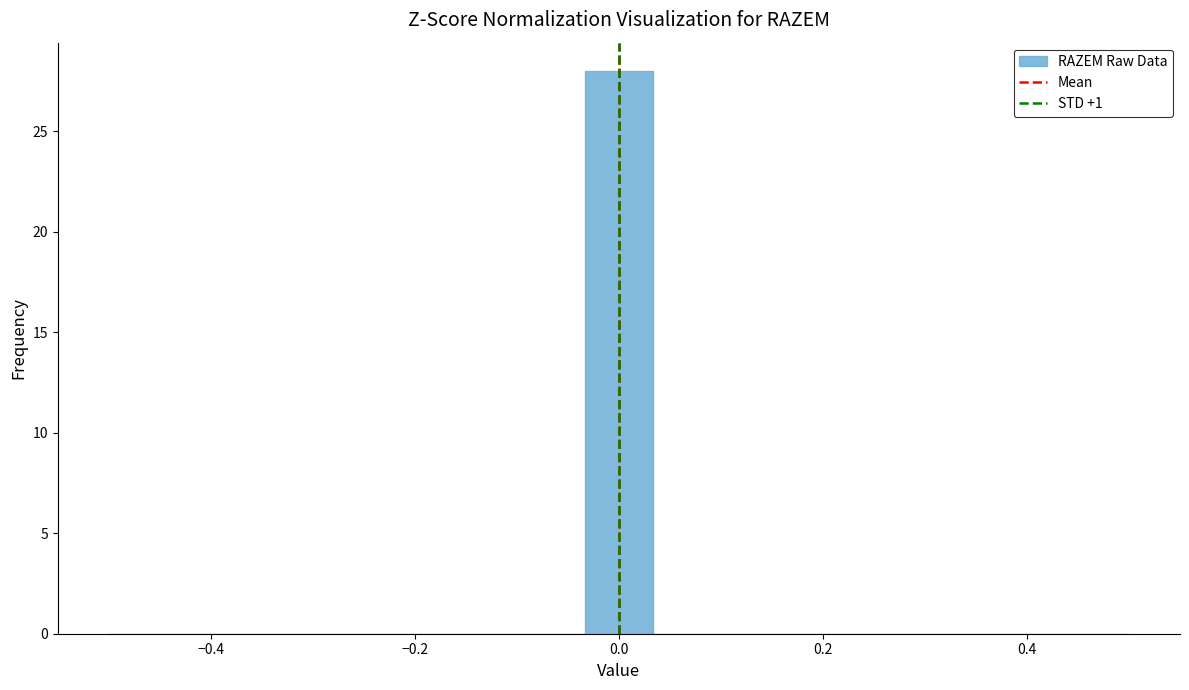

Read against the x-axis, roughly where is the centre of the tallest bar?

0.00